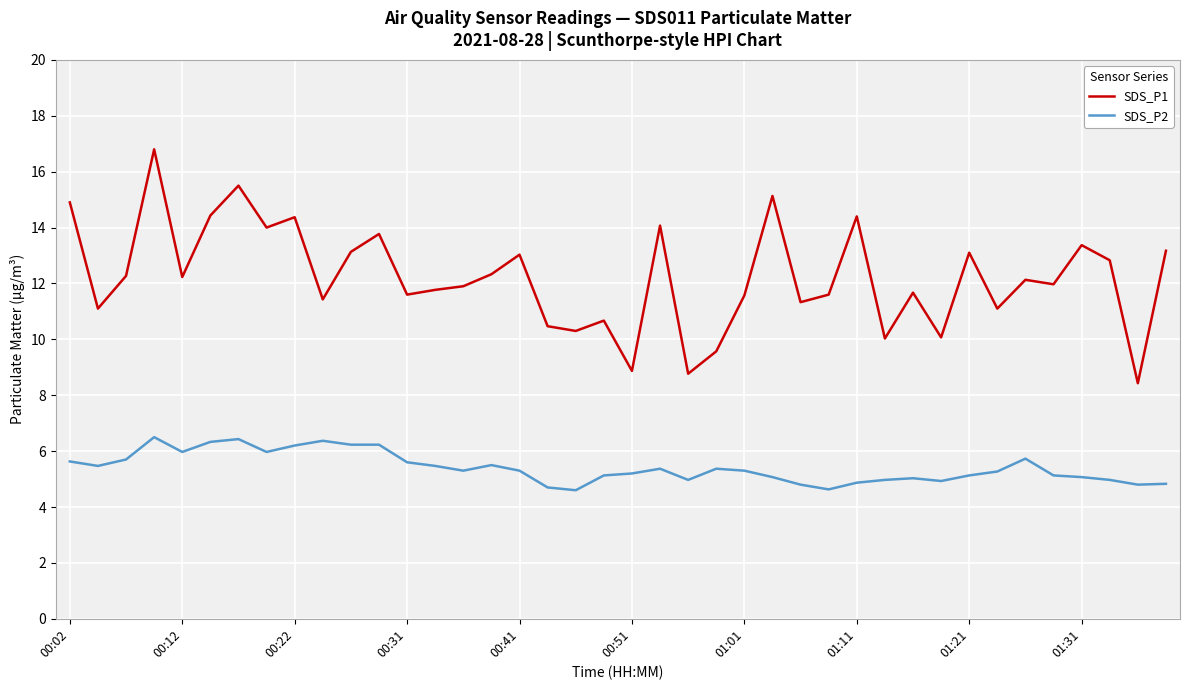

What is the maximum value for SDS_P2?

6.5